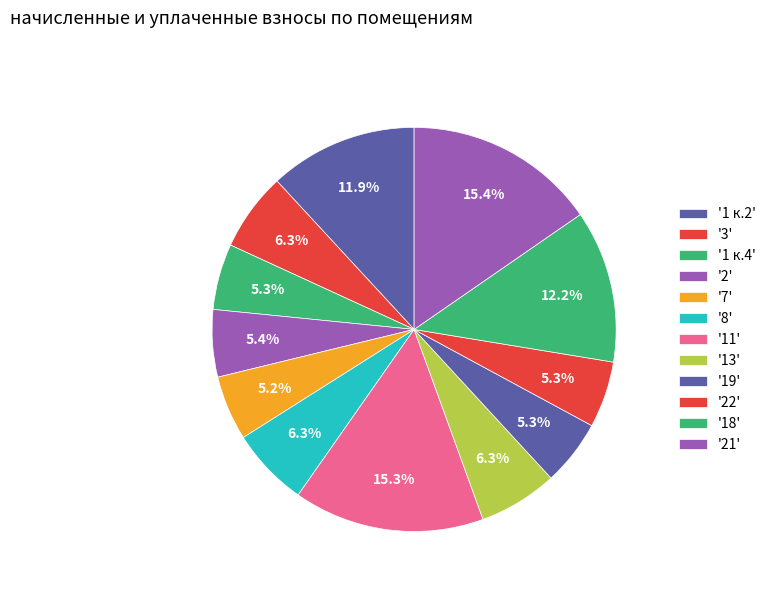

How many segments does this pie chart have?

12